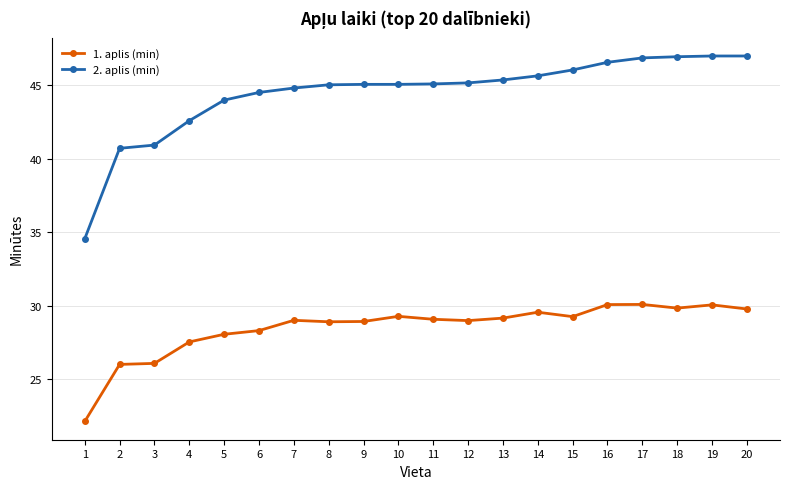

Which series changed the most between 2 and 8?

2. aplis (min)